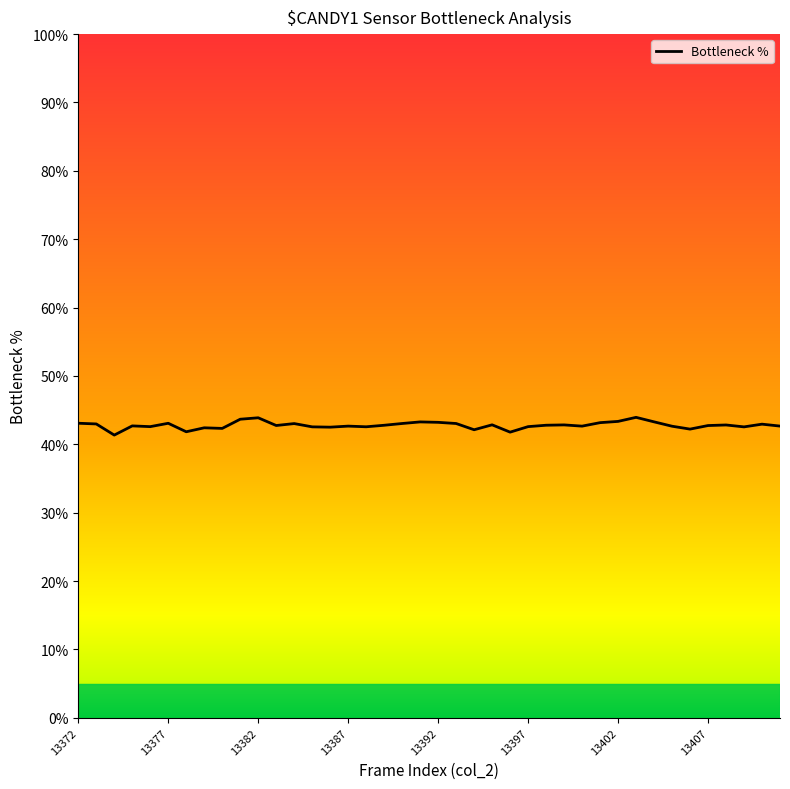

What is the maximum value shown in the chart?

43.9